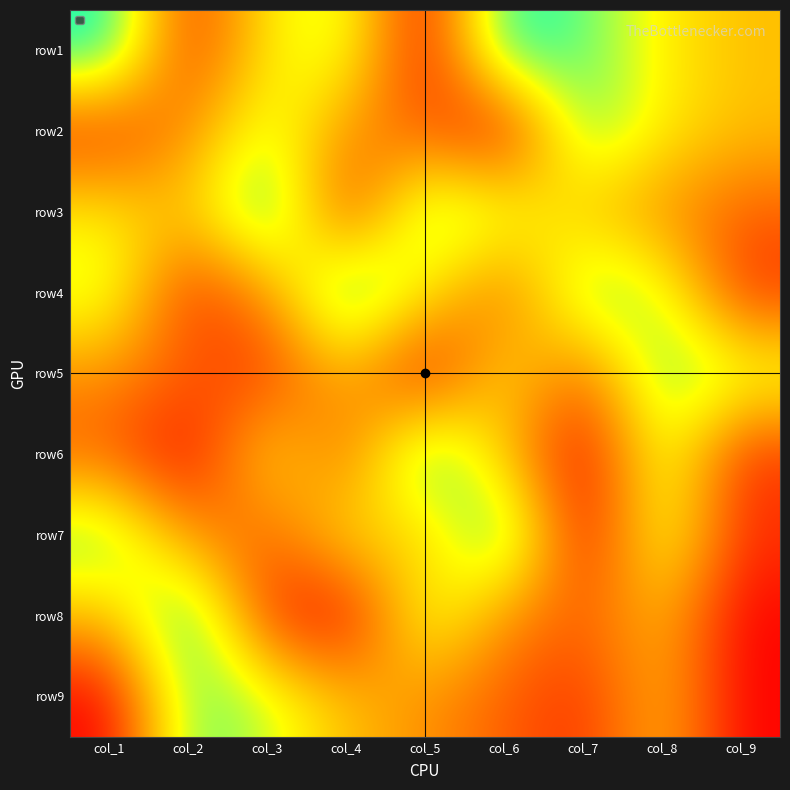

How many data points does each series have?

9